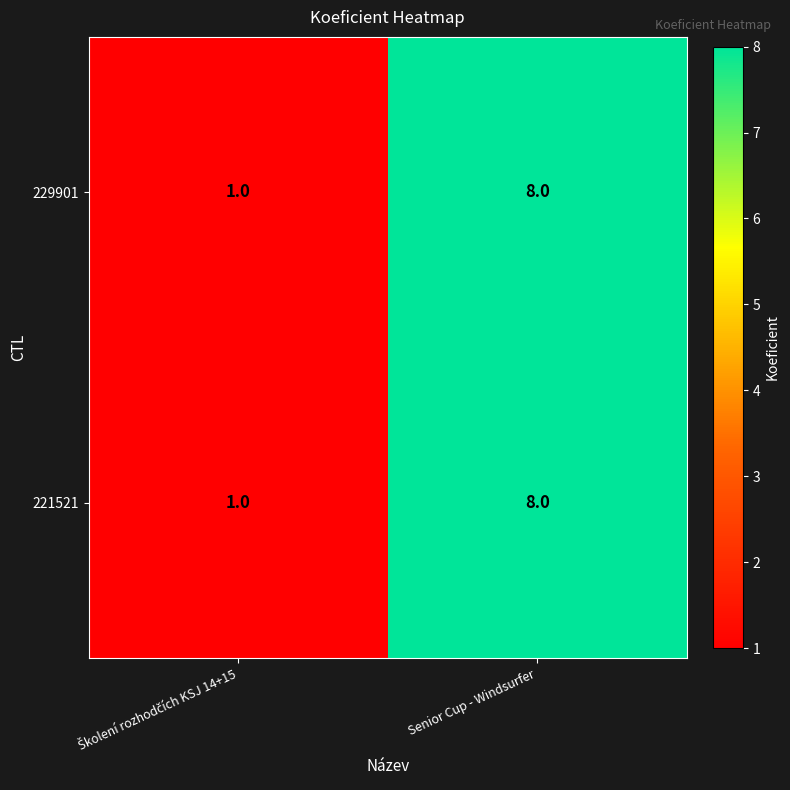

What is the total value across all series at Senior Cup - Windsurfer?

16